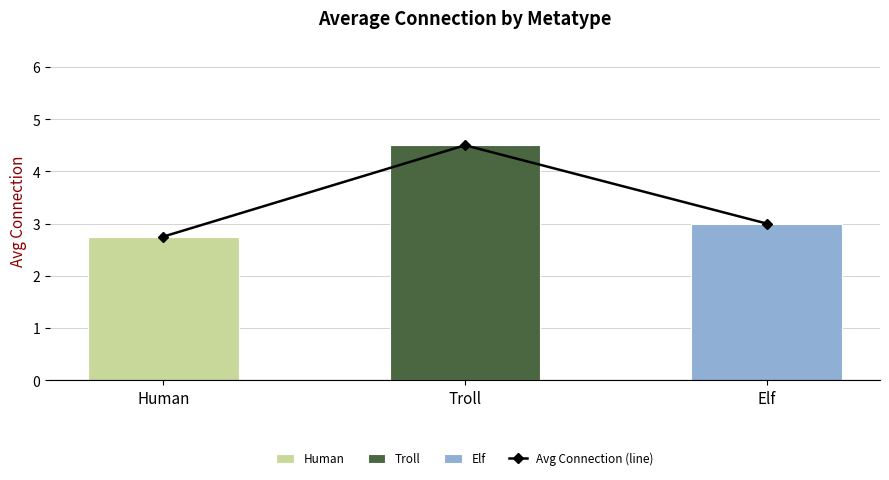

True or false: the data shows 7.3 at Troll.

False